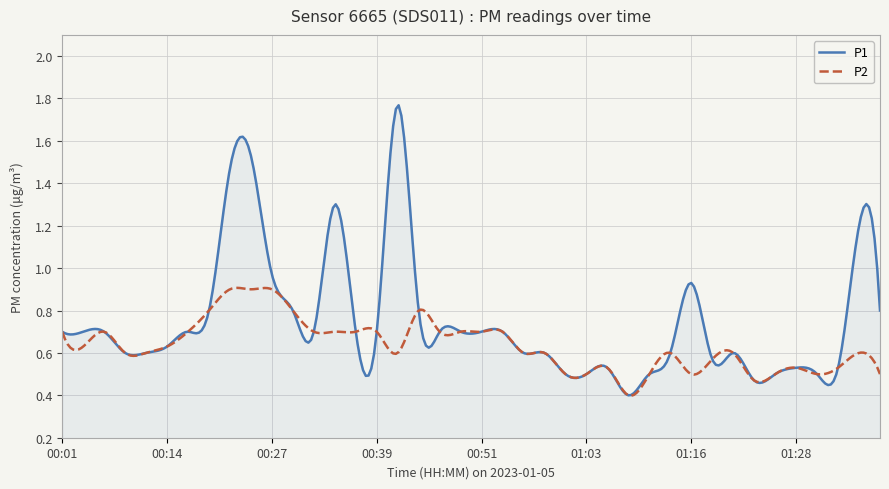

Which series has the widest spread of values?

P1